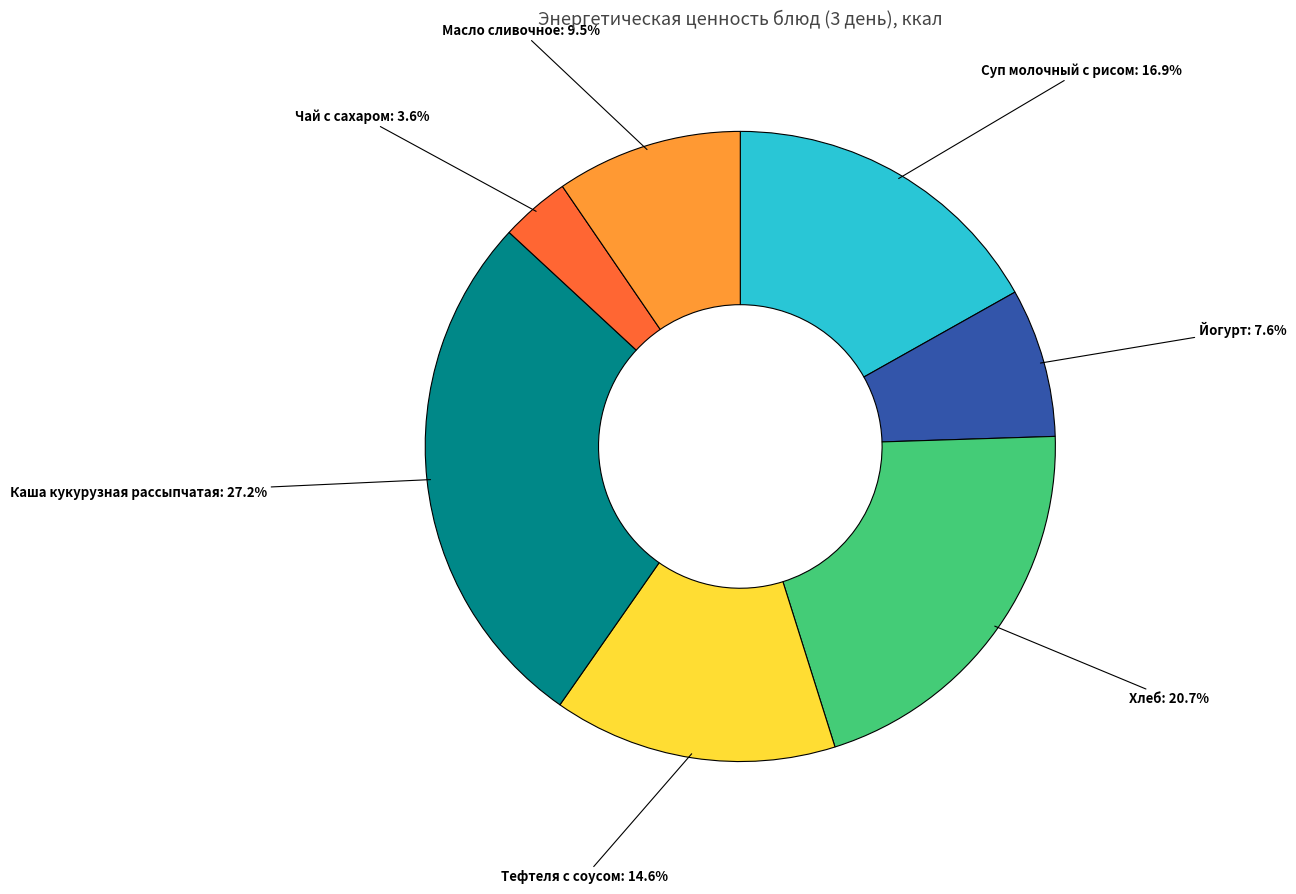

To the nearest percent, what is the average slice percentage?

14%